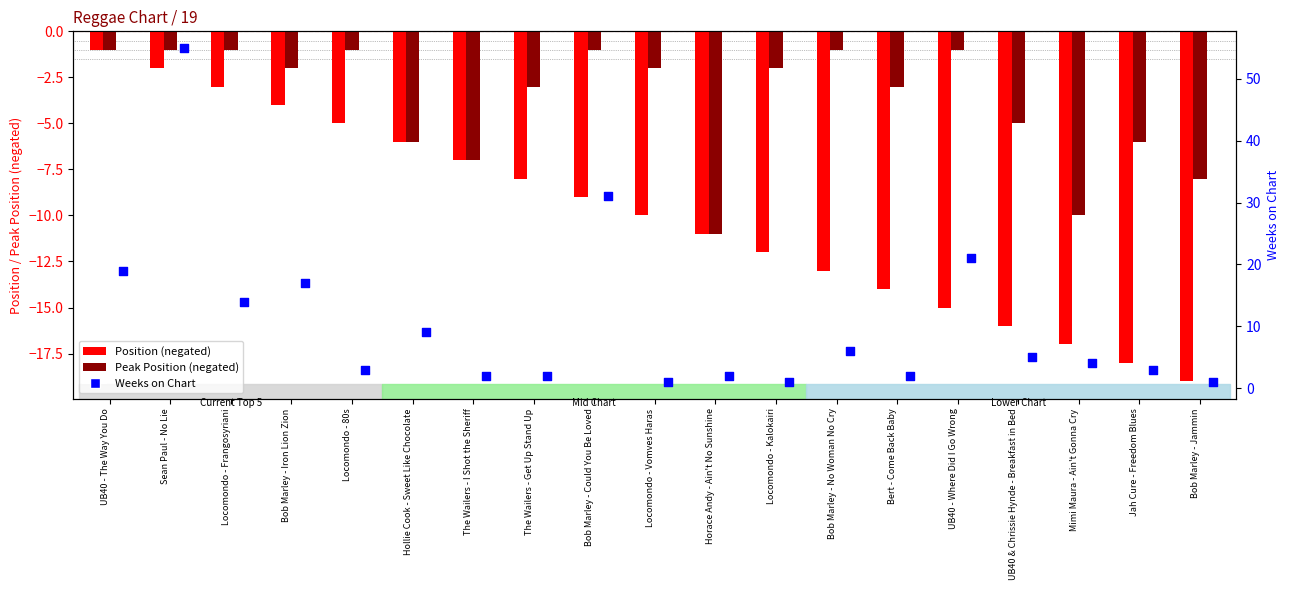

Which series has the largest total across all categories?

Weeks on Chart